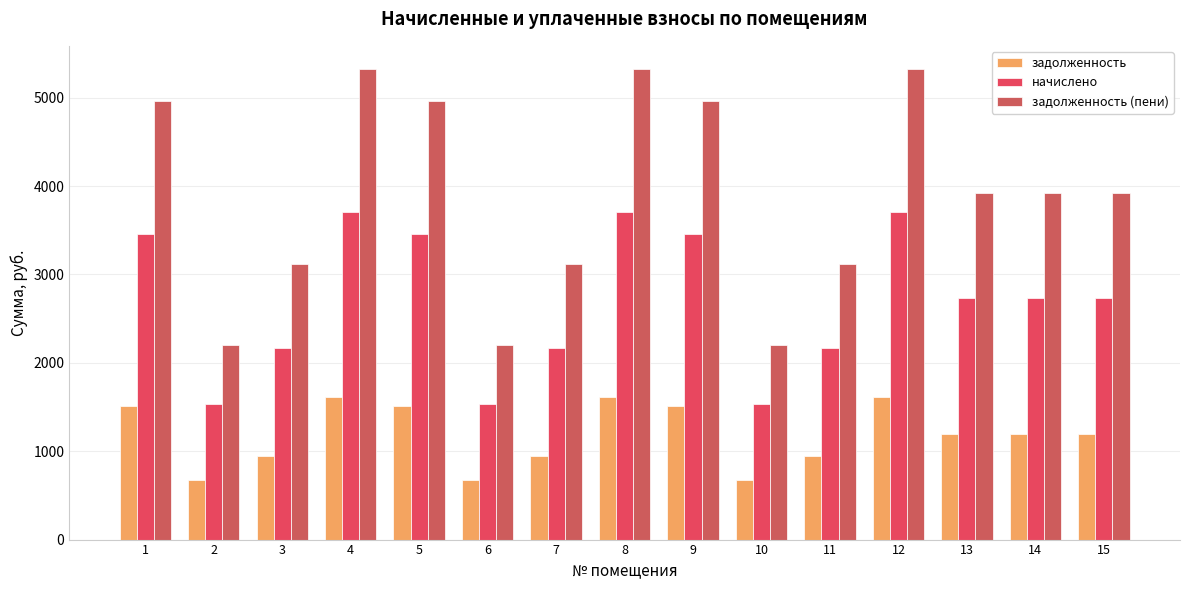

What is the average value of the задолженность (пени) series?

3907.3